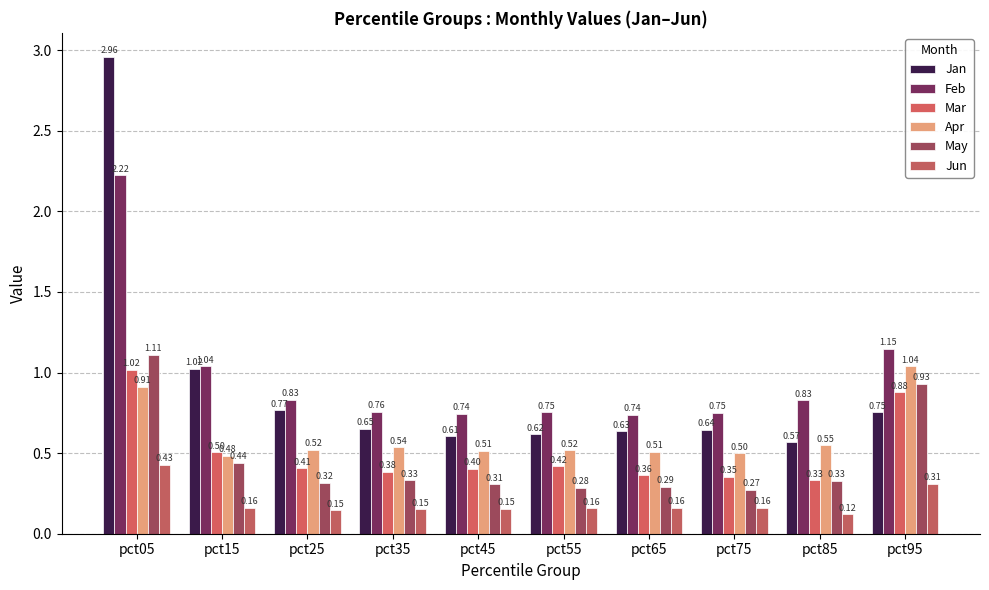

What is the maximum value shown in the chart?

3.0